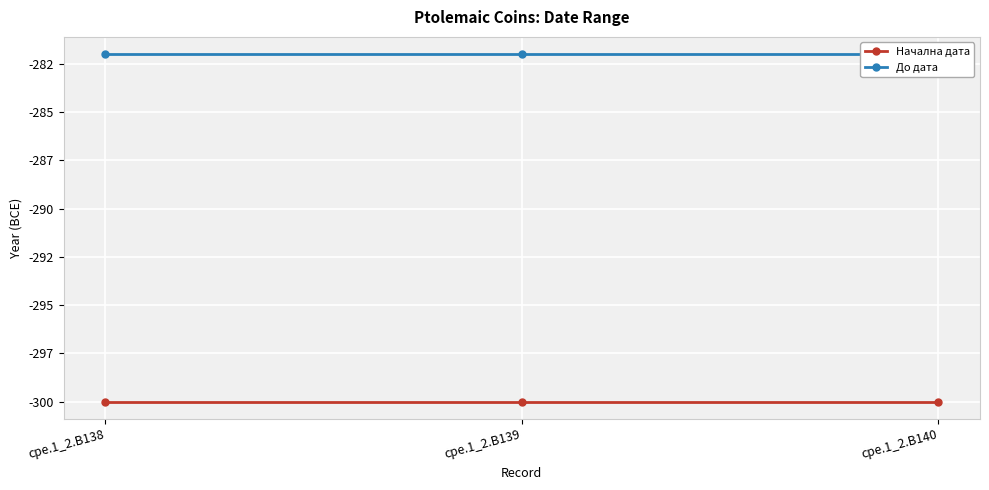

Reading left to right, transcribe all the data shown in this chart.

Начална дата: cpe.1_2.B138=-300	cpe.1_2.B139=-300	cpe.1_2.B140=-300
До дата: cpe.1_2.B138=-282	cpe.1_2.B139=-282	cpe.1_2.B140=-282